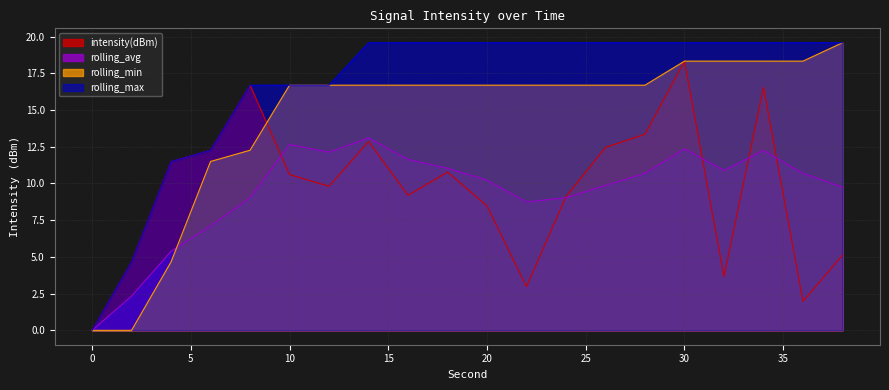

List the labels in order of rolling_max value, largest first.

14, 16, 18, 20, 22, 24, 26, 28, 30, 32, 34, 36, 38, 8, 10, 12, 6, 4, 2, 0